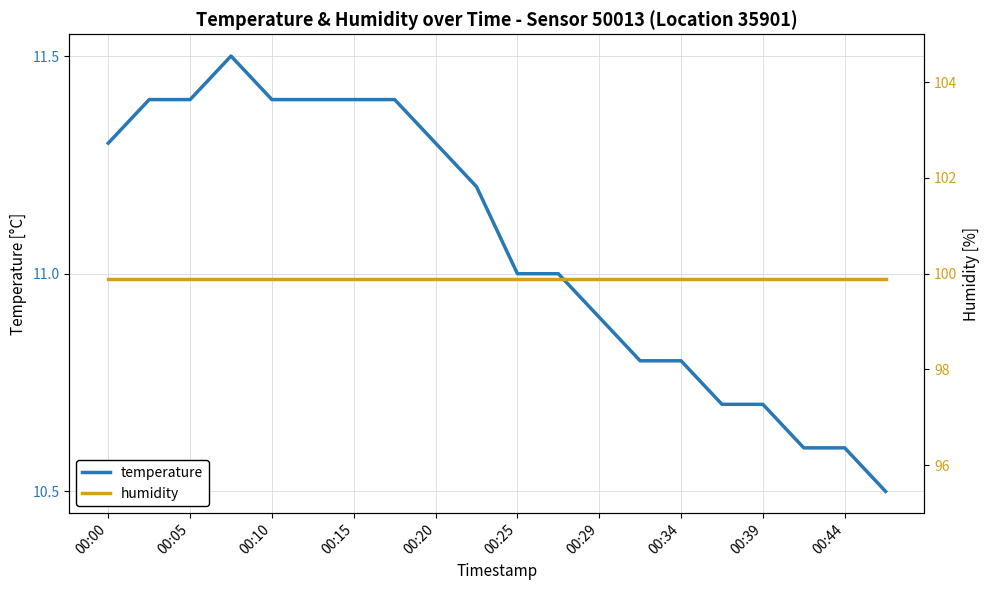

Rank the series by their average value, from highest to lowest.

humidity, temperature